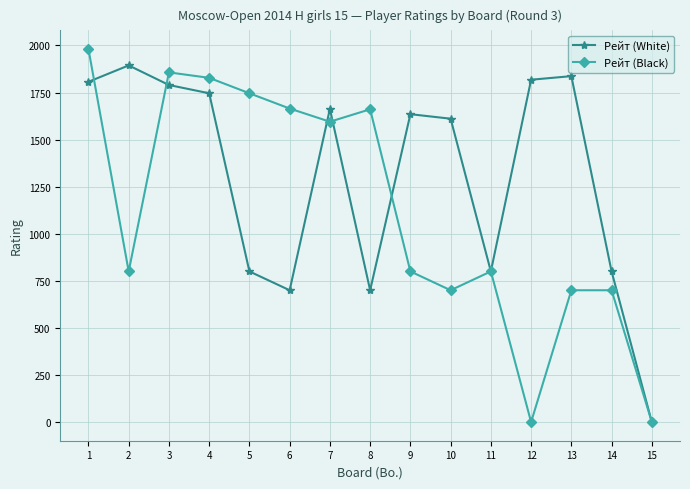

Does the chart have visible grid lines?

Yes